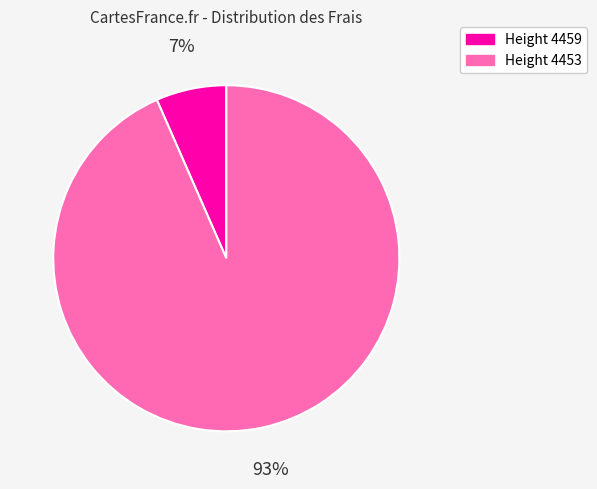

To the nearest percent, what is the average slice percentage?

50%